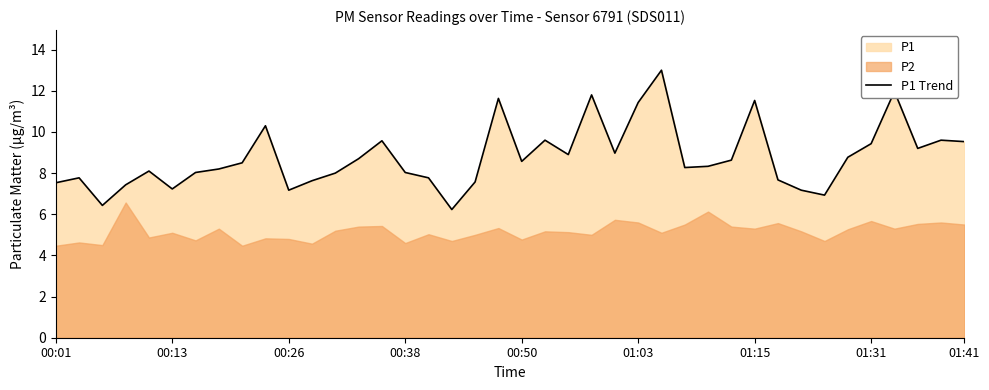

The value of P1 Trend at 00:38 is 8.0. True or false?

True